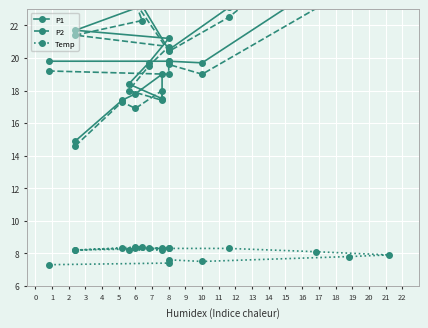

True or false: P2 and P1 cross at least once.

False